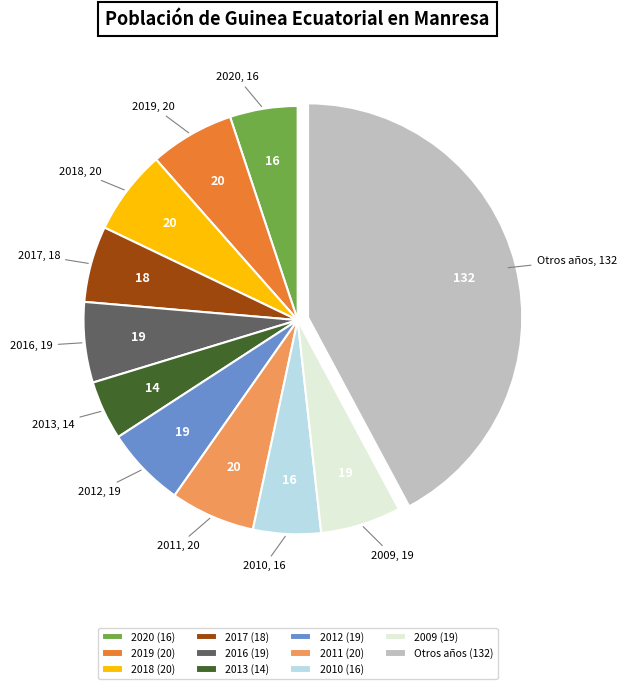

Is the sum of 2019 and 2020 greater than half?

No